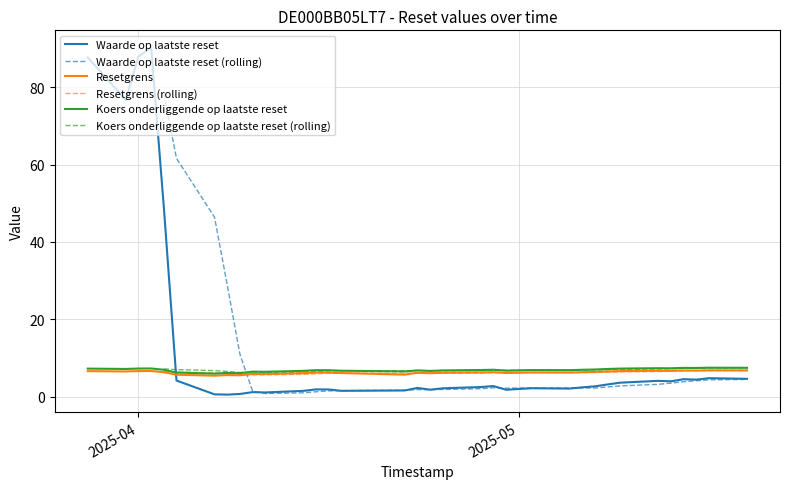

True or false: Resetgrens and Waarde op laatste reset intersect in this chart.

True